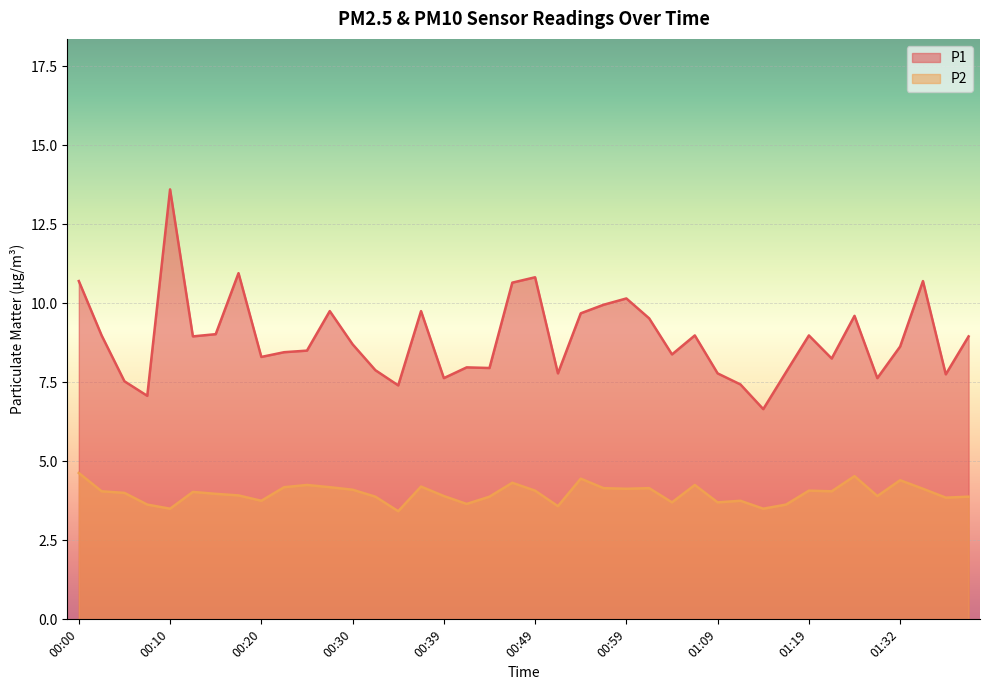

Read the P2 value at 00:10.

3.5